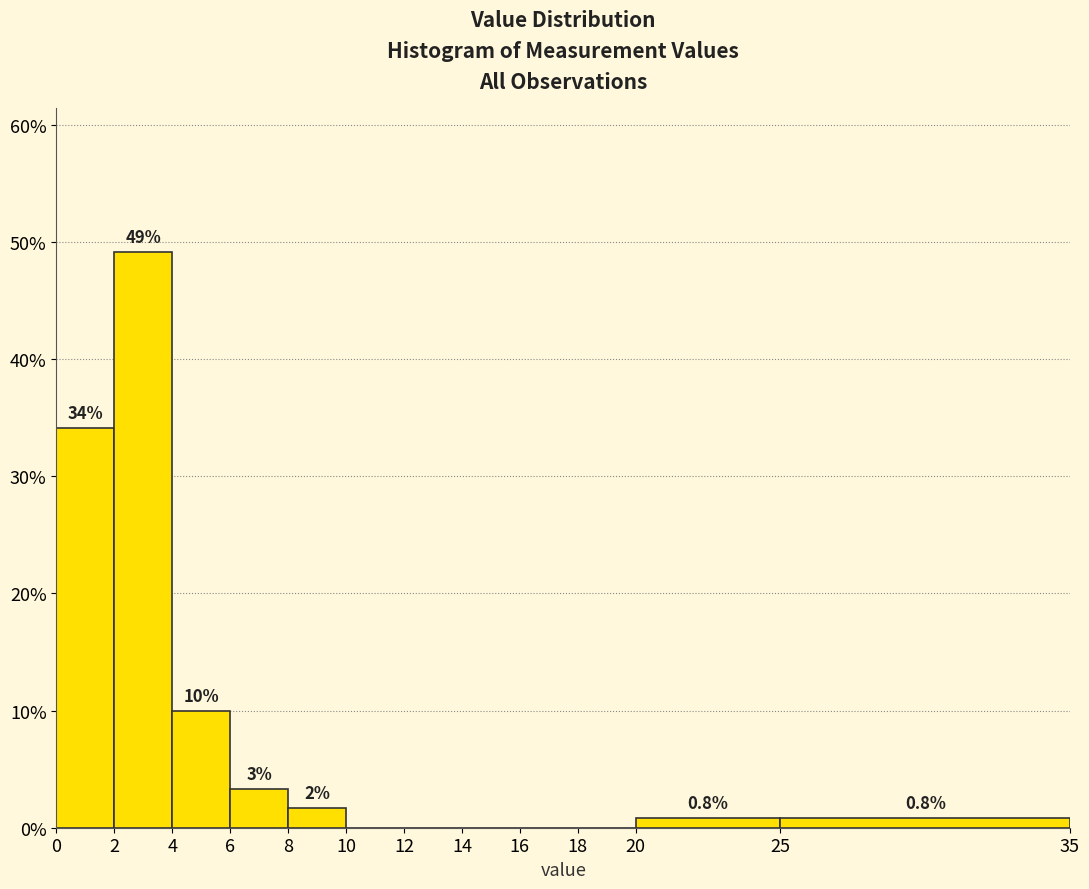

Which range on the x-axis has the tallest bar?

2 to 4